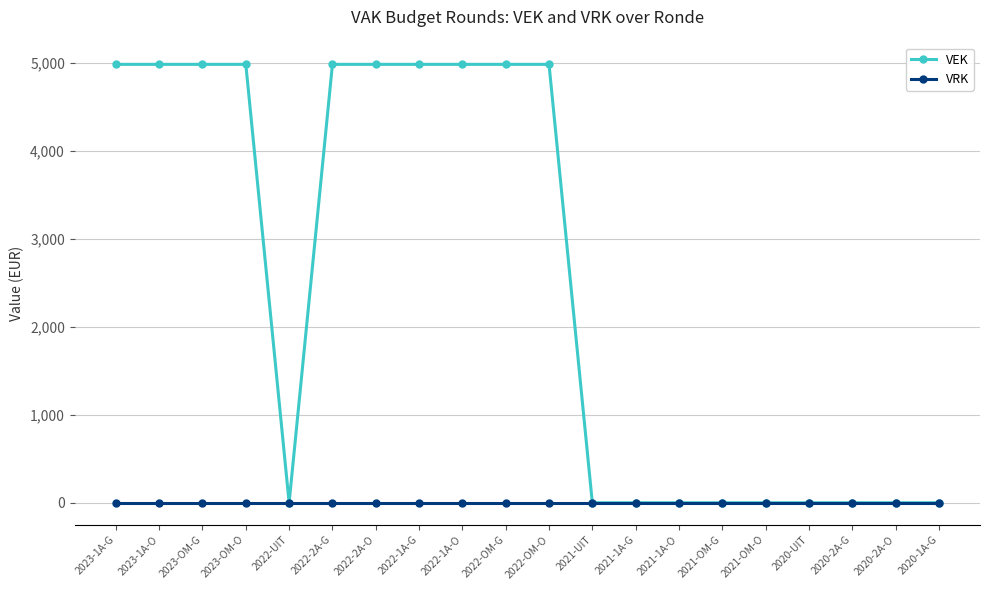

The value of VEK at 2020-UIT is 0. True or false?

True